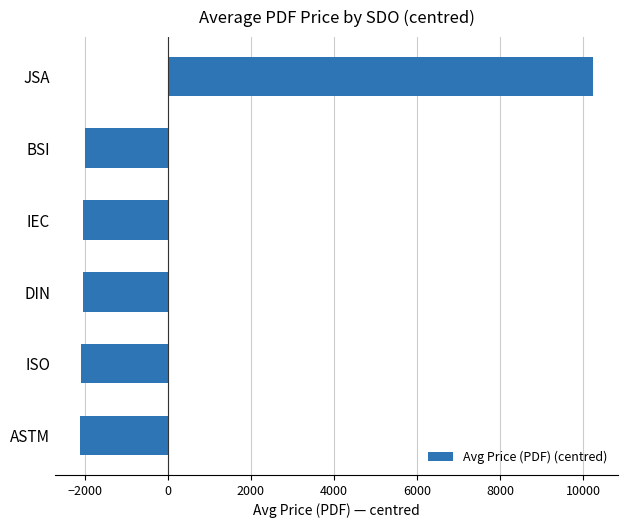

The value at JSA is 6189.7. True or false?

False